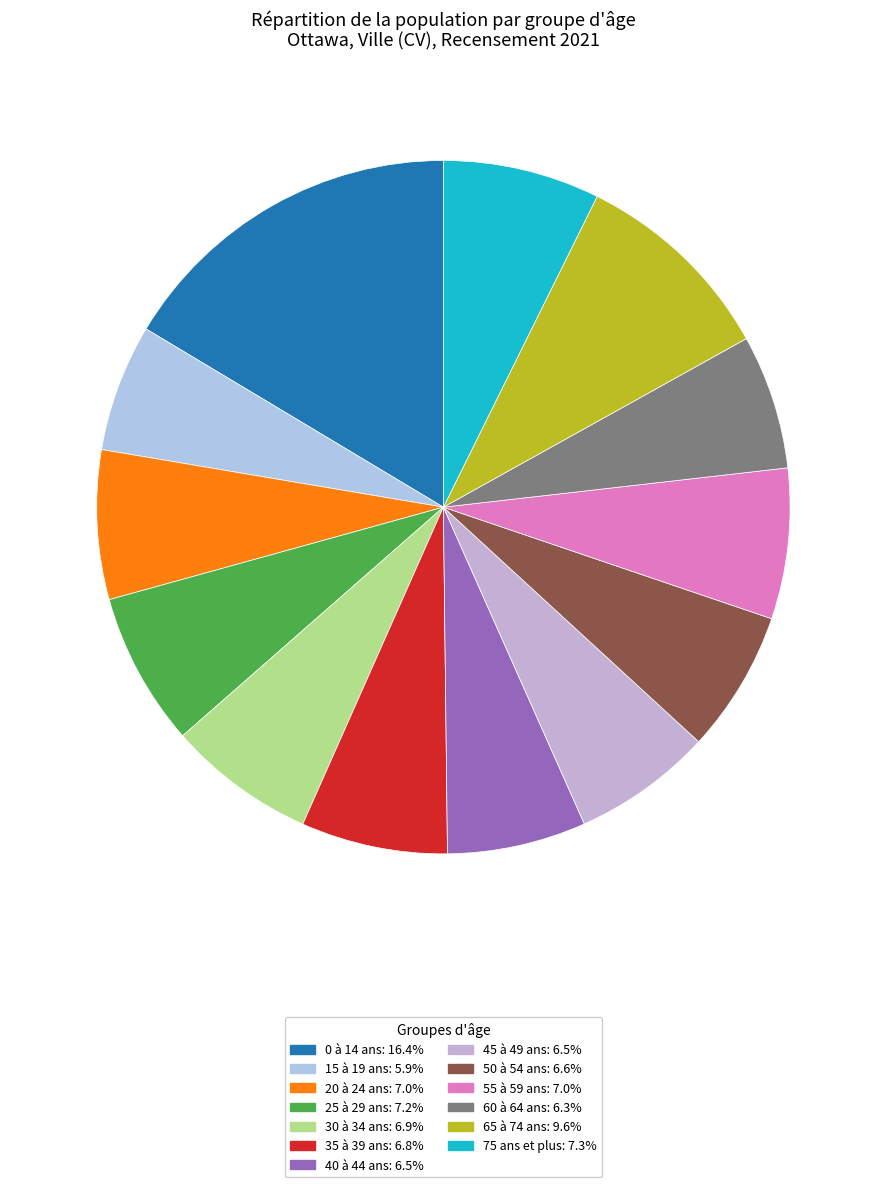

To the nearest percent, what percentage of the pie is 25 à 29 ans?

7%